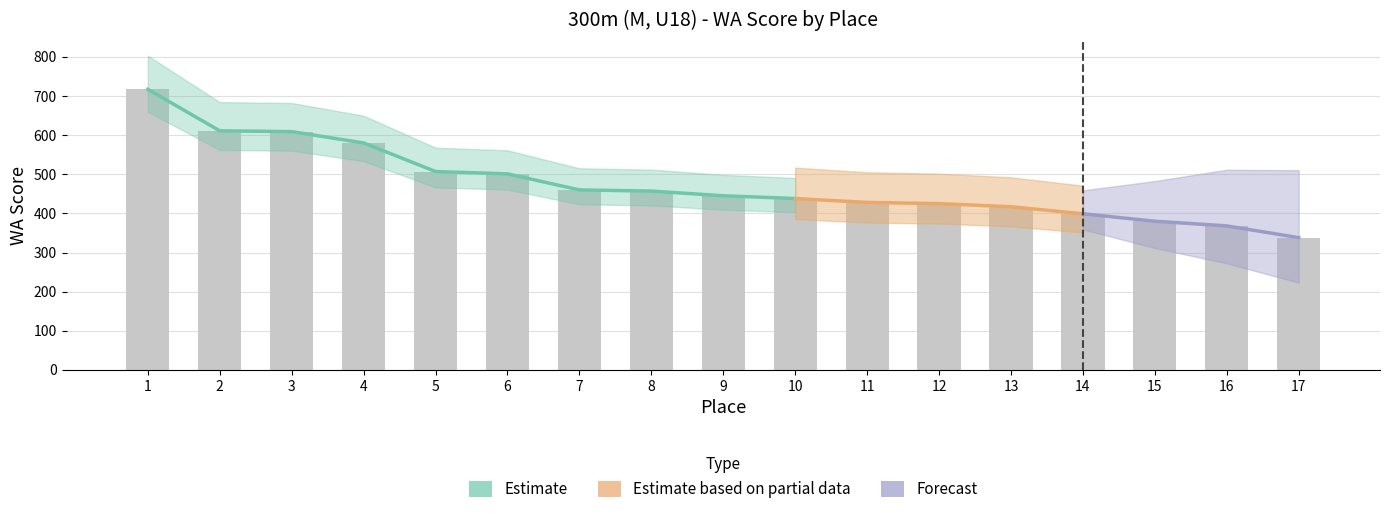

What is the maximum value shown in the chart?

717